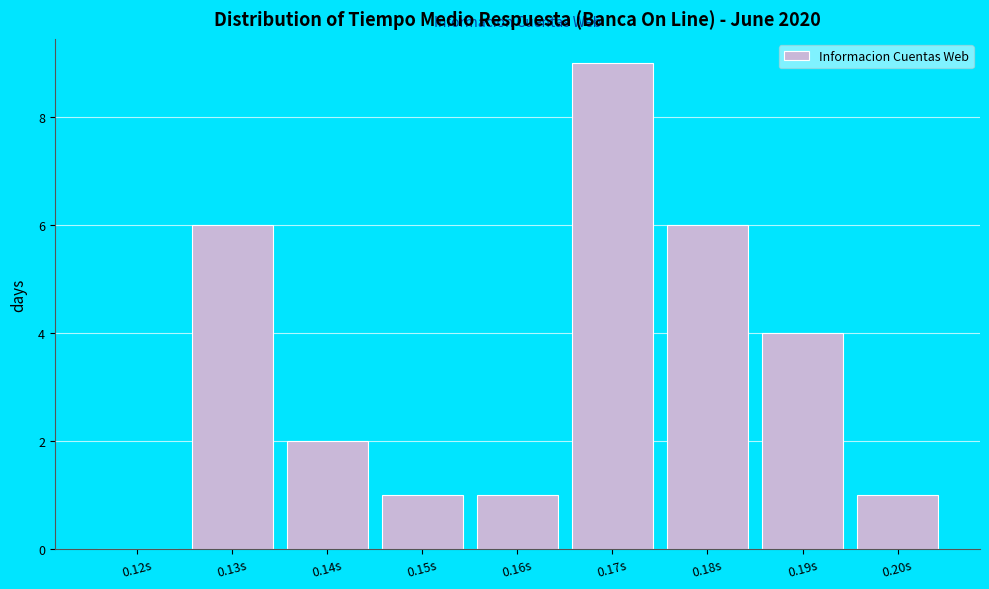

Reading right to left, what are all the values shown in this chart?

0.20s=1	0.19s=4	0.18s=6	0.17s=9	0.16s=1	0.15s=1	0.14s=2	0.13s=6	0.12s=0